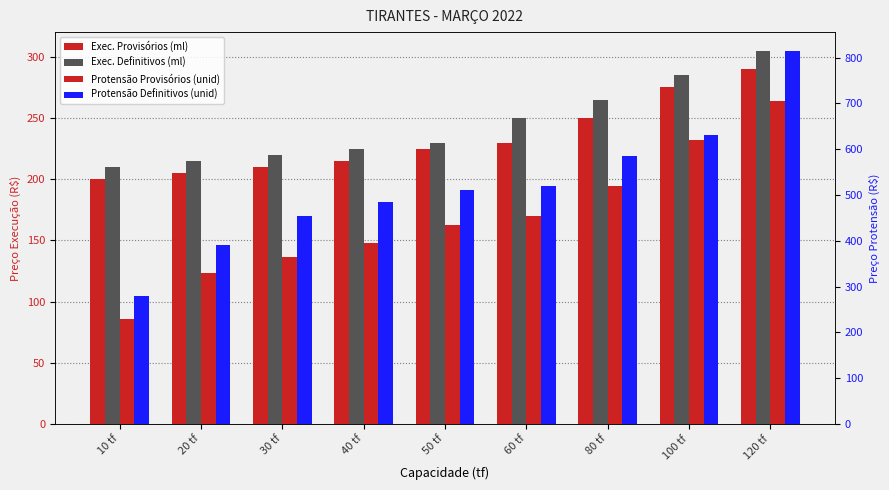

List the labels in order of Exec. Definitivos (ml) value, largest first.

120 tf, 100 tf, 80 tf, 60 tf, 50 tf, 40 tf, 30 tf, 20 tf, 10 tf